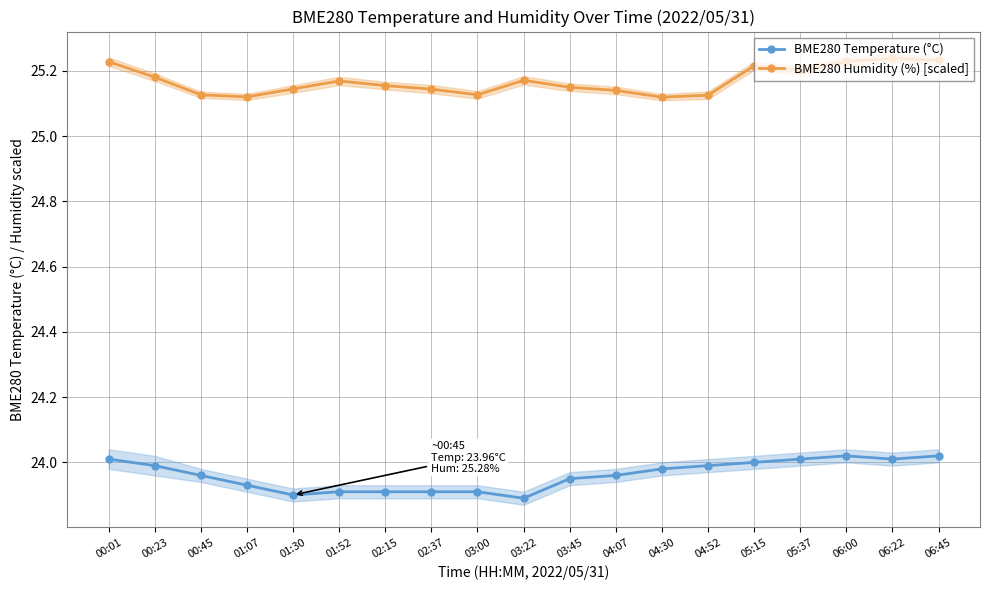

How many interior local valleys does the BME280 Humidity (%) [scaled] series have?

4